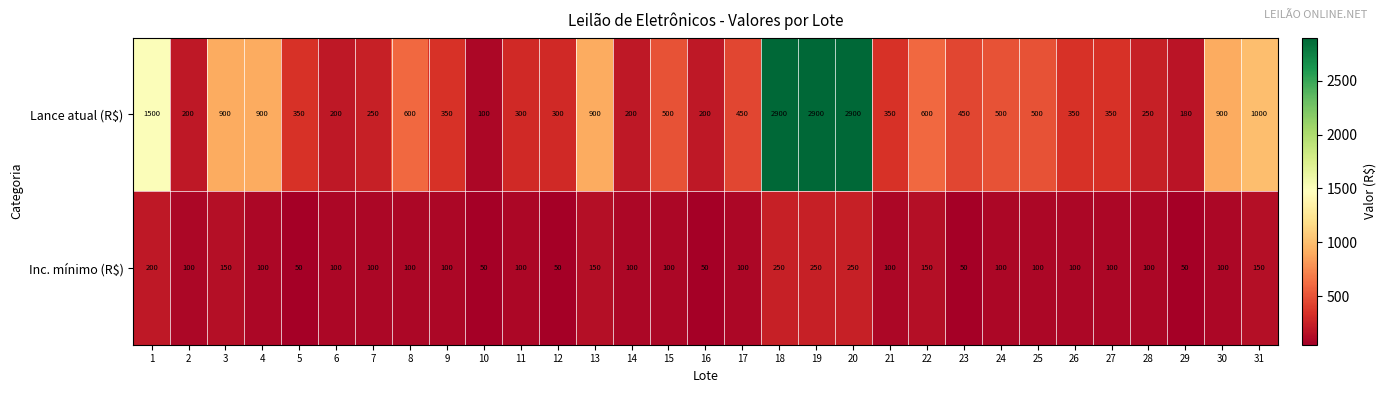

Read the Lance atual (R$) value at 18, to the nearest 100.

2900